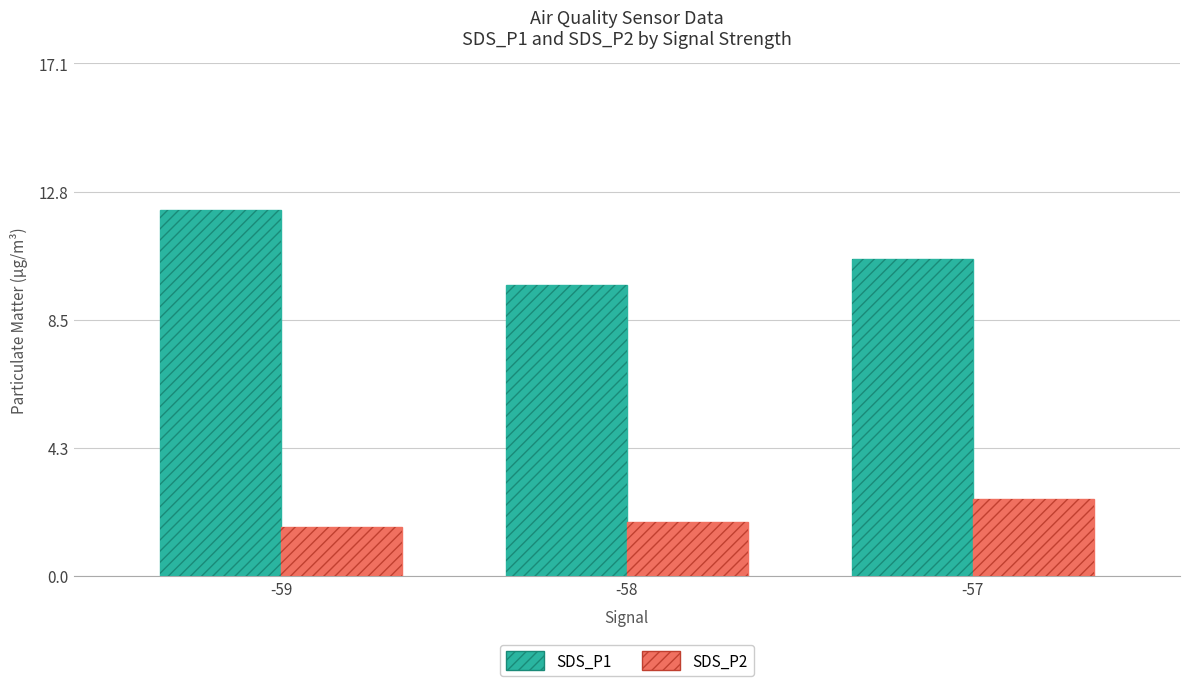

At how many categories does at least one series exceed 5?

3